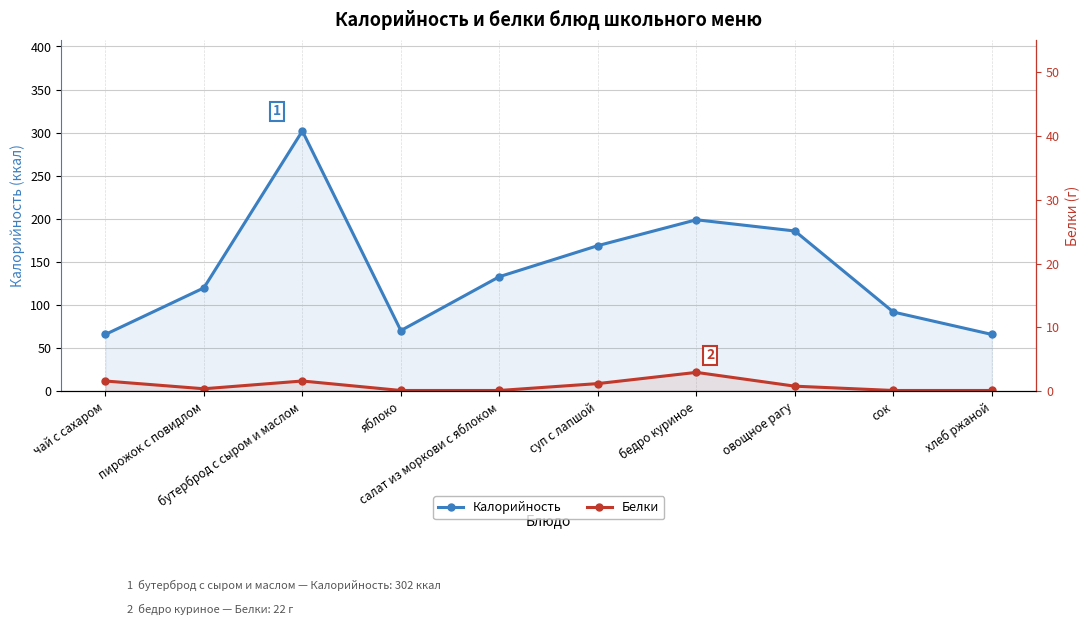

Is this an area chart (filled region under the line)?

No